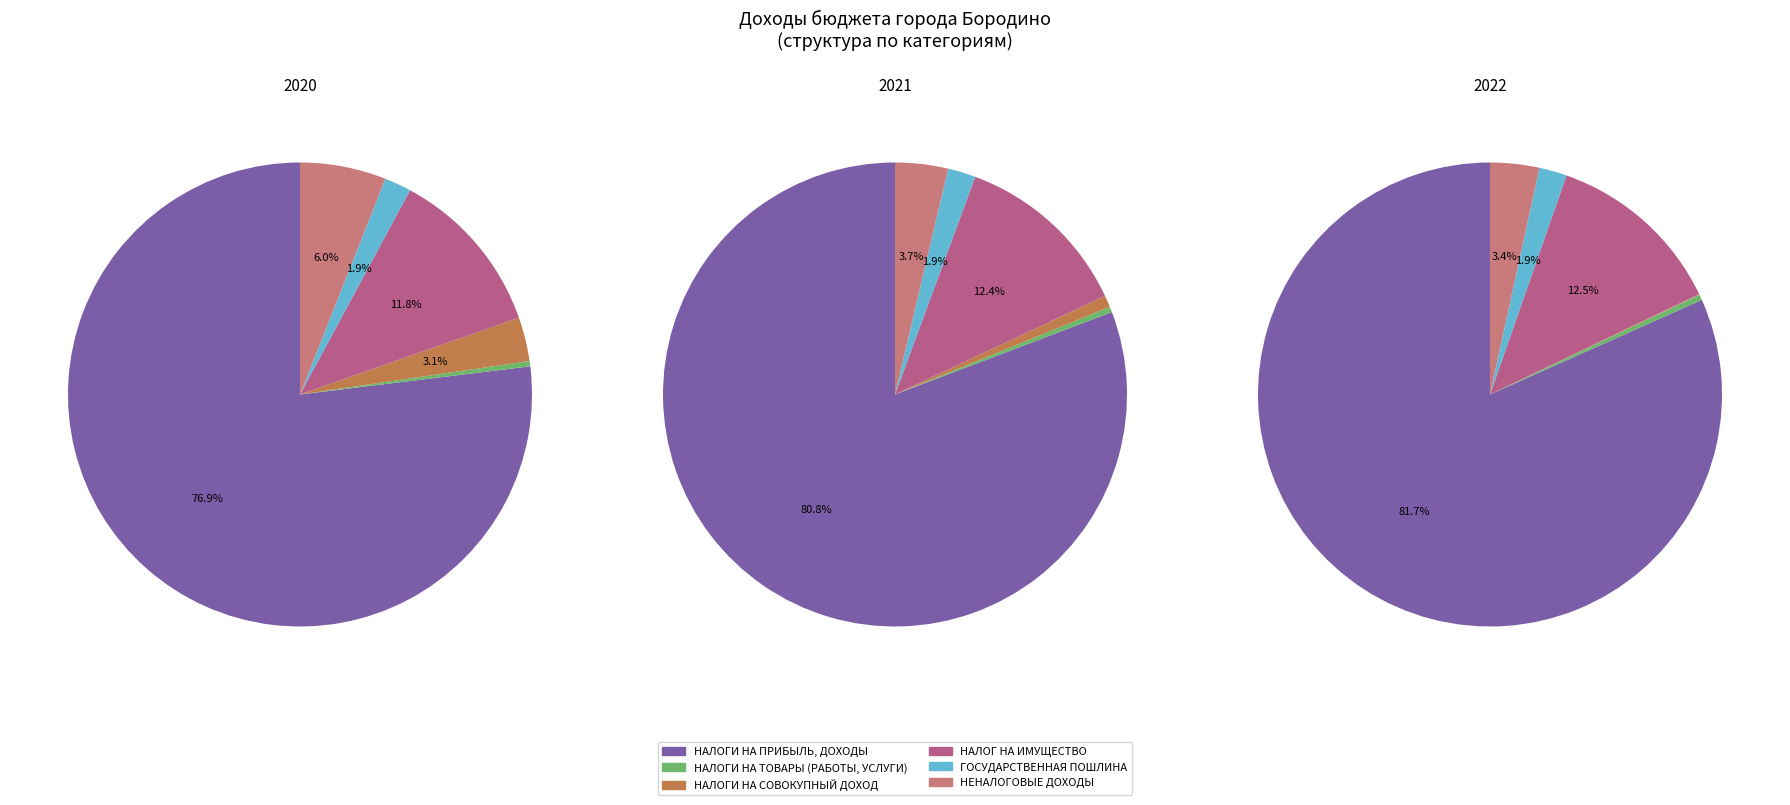

How many slices are in this pie chart?

6